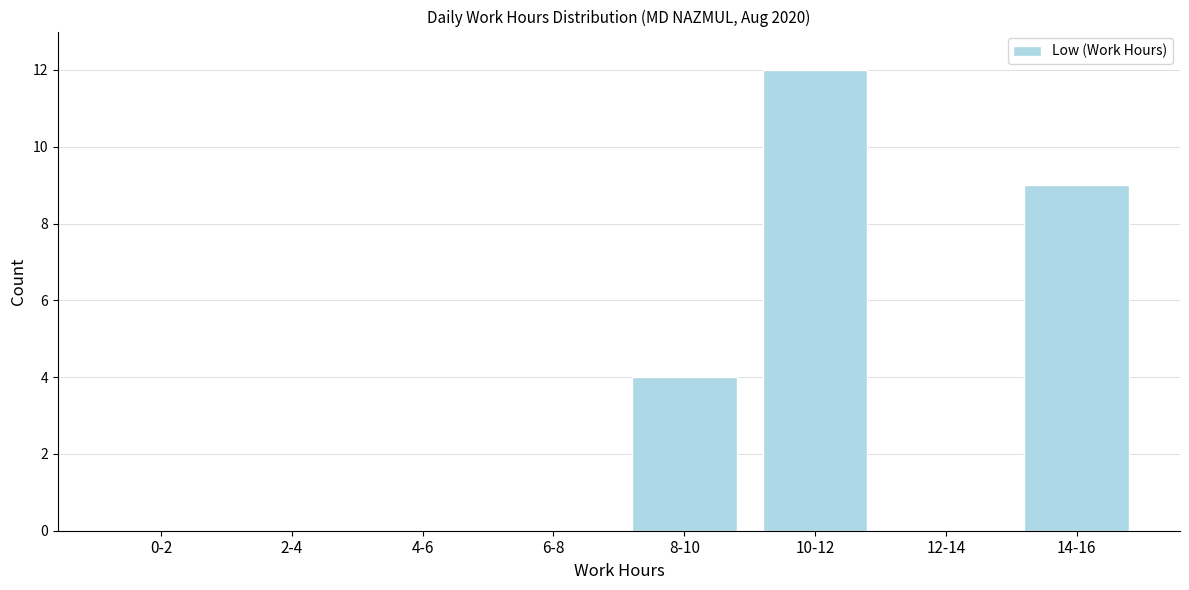

Reading left to right, extract all data points from this chart.

0-2=0	2-4=0	4-6=0	6-8=0	8-10=4	10-12=12	12-14=0	14-16=9